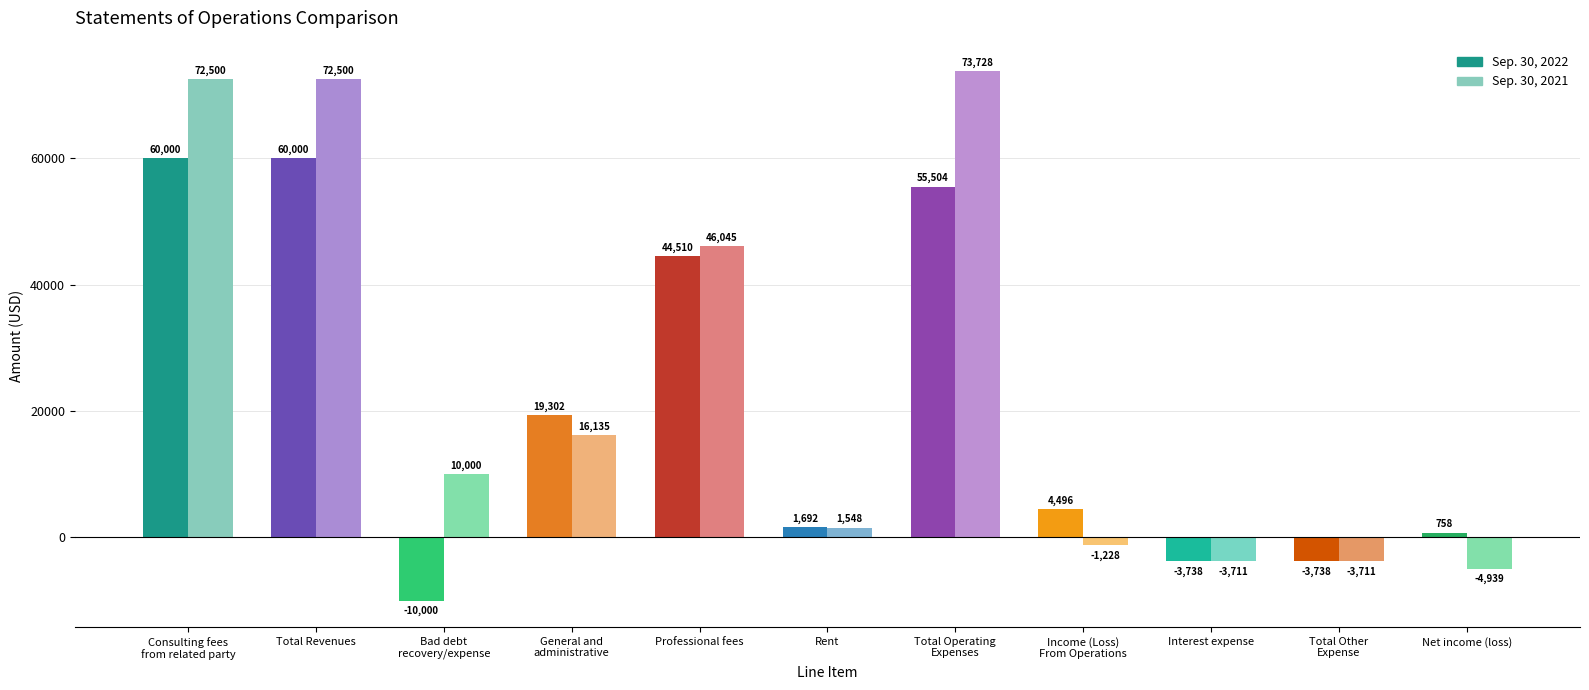

Between General and
administrative and Net income (loss), which series saw the biggest shift?

Sep. 30, 2021